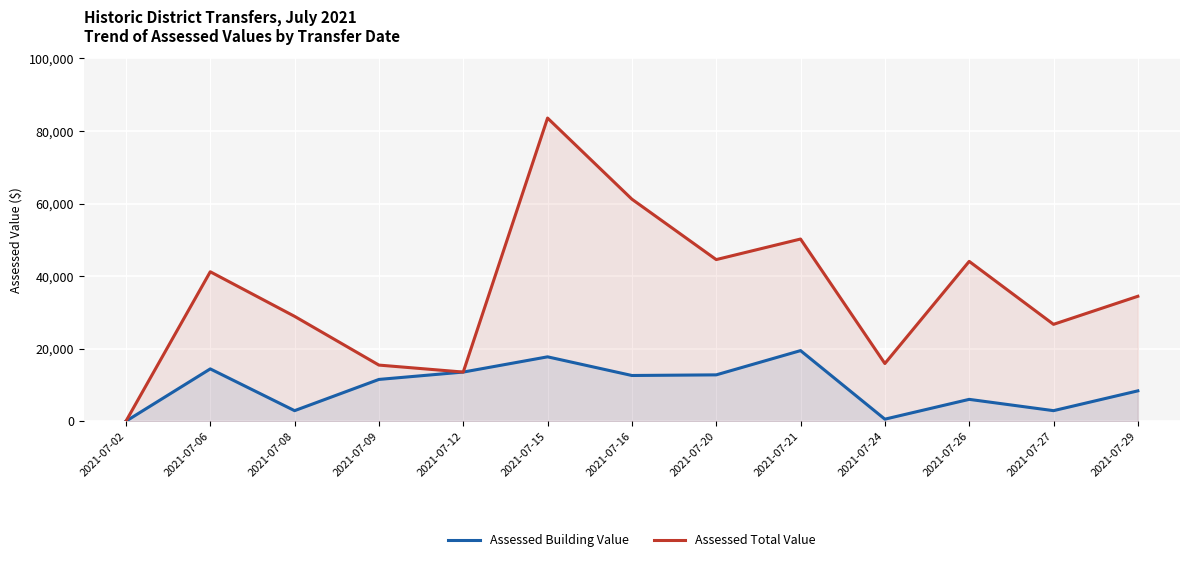

How many lines are shown in the chart?

2